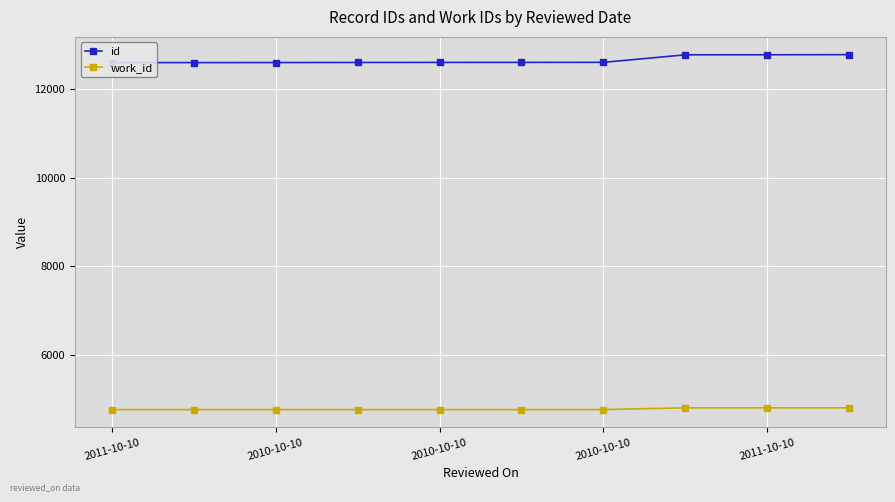

What is the value of the id point at the 10th from the left?

12782